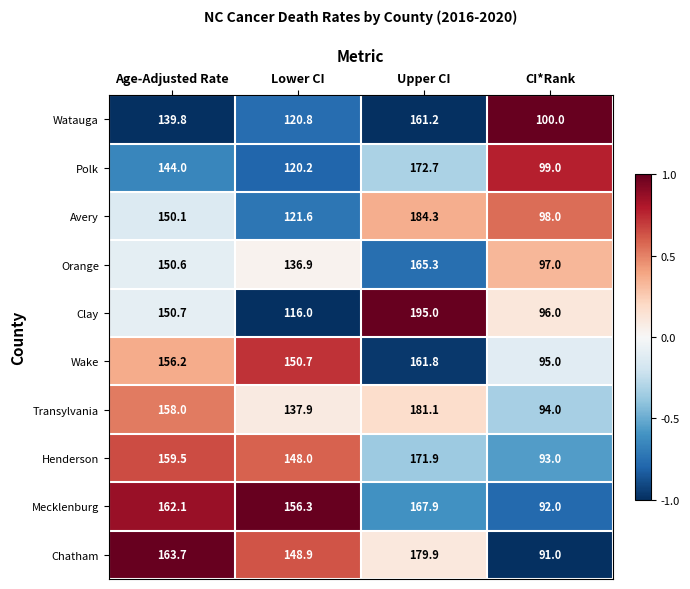

What is the average value of the Polk series?

134.0